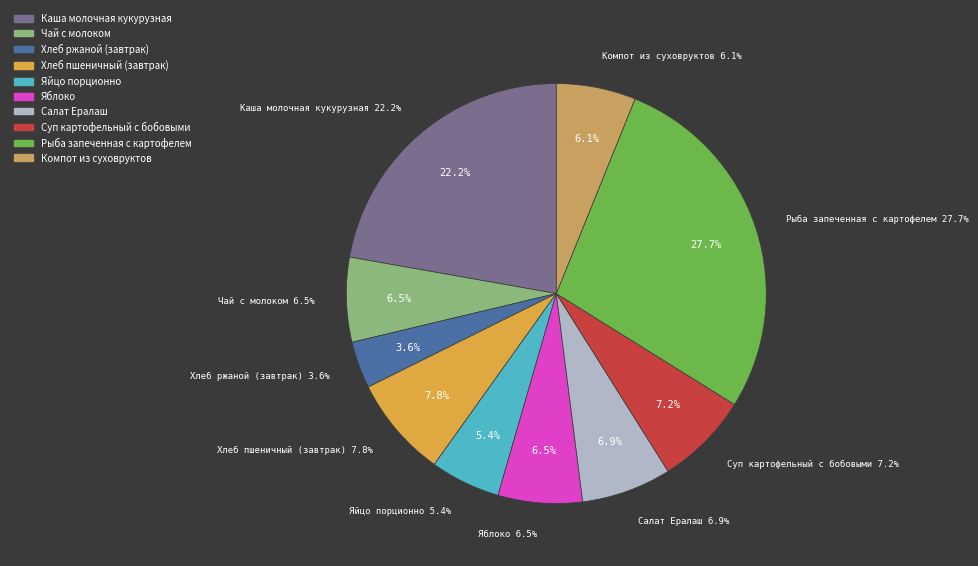

Is Хлеб ржаной (завтрак) the majority of the pie?

No